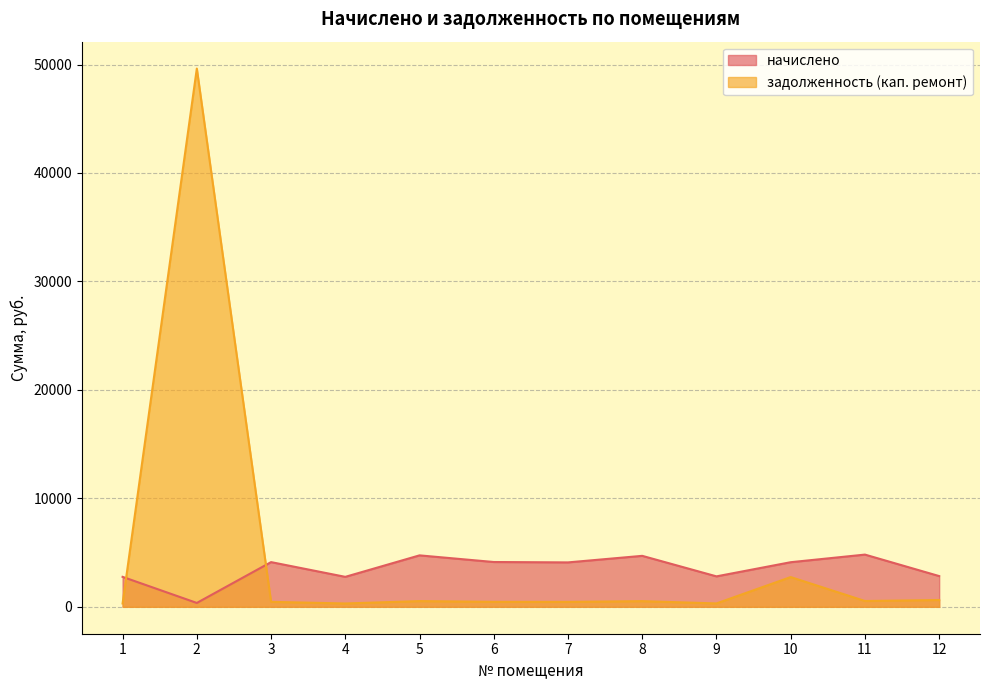

At which label does начислено first exceed 4112?

3